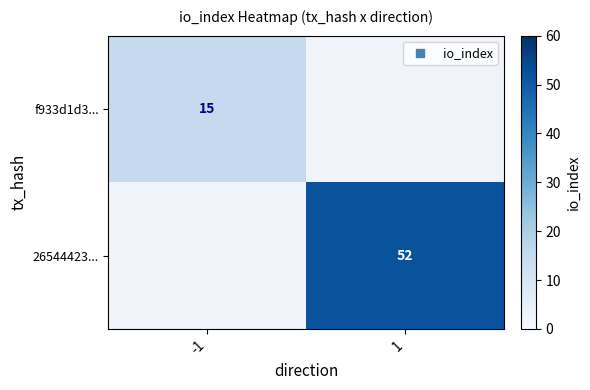

Rank the series by their maximum value, from lowest to highest.

f933d1d3..., 26544423...